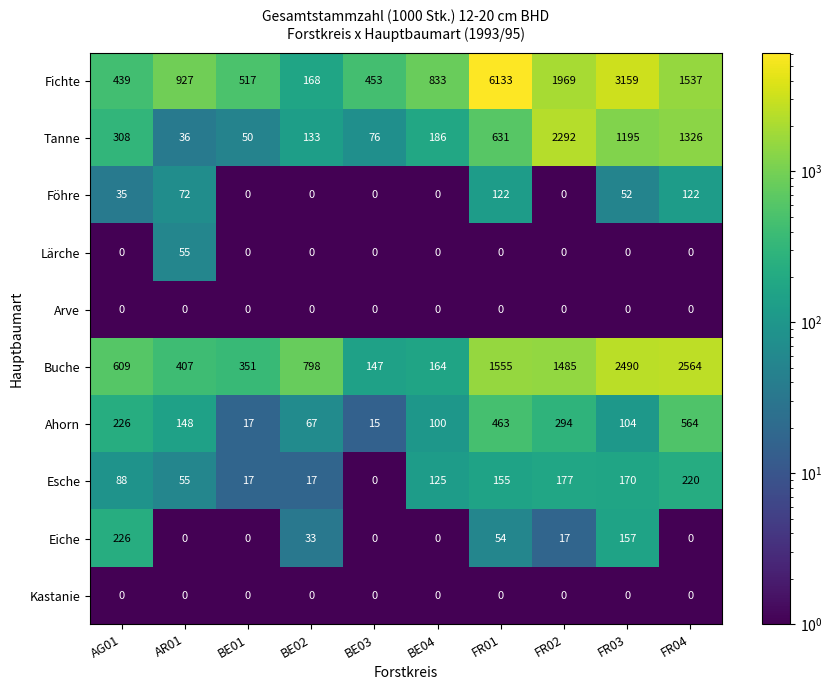

What is the difference between the Esche values at FR01 and FR03?

15